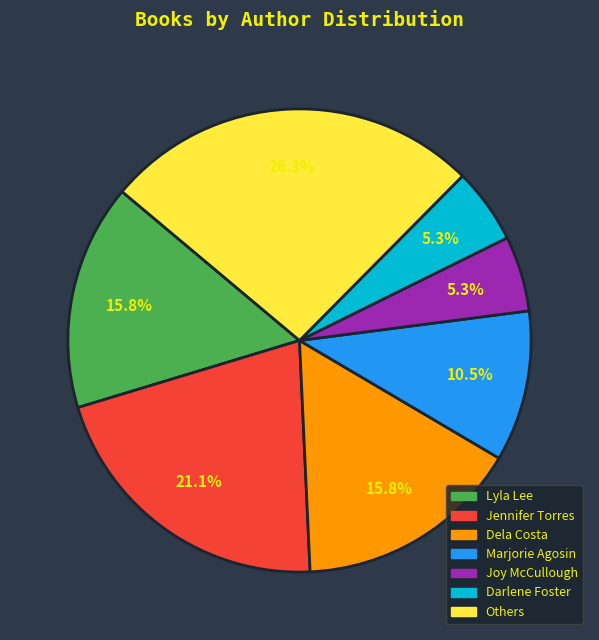

Is there a majority slice in this chart?

No